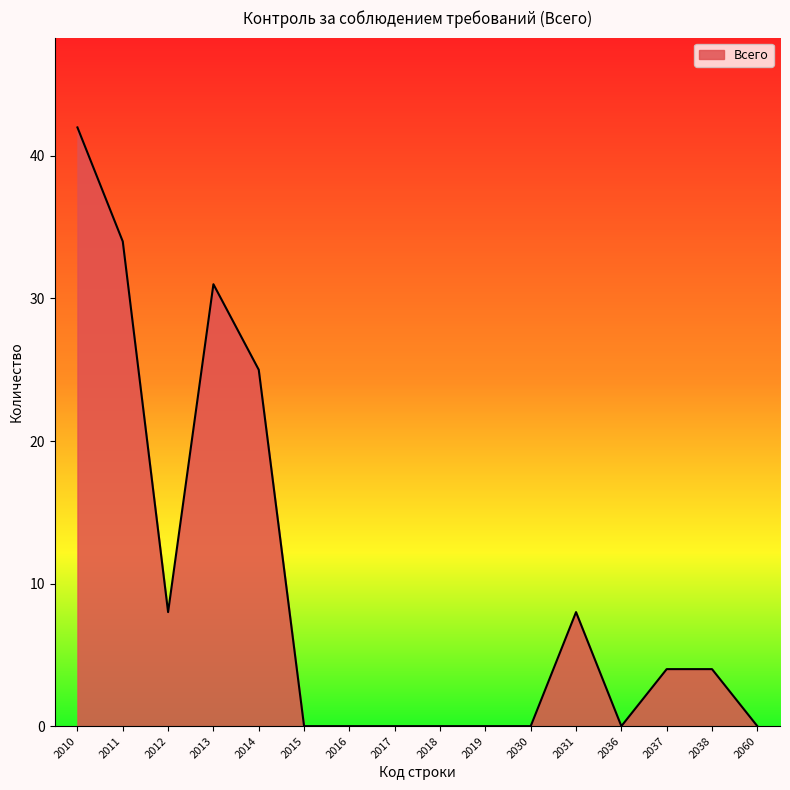

What is the greatest value displayed?

42